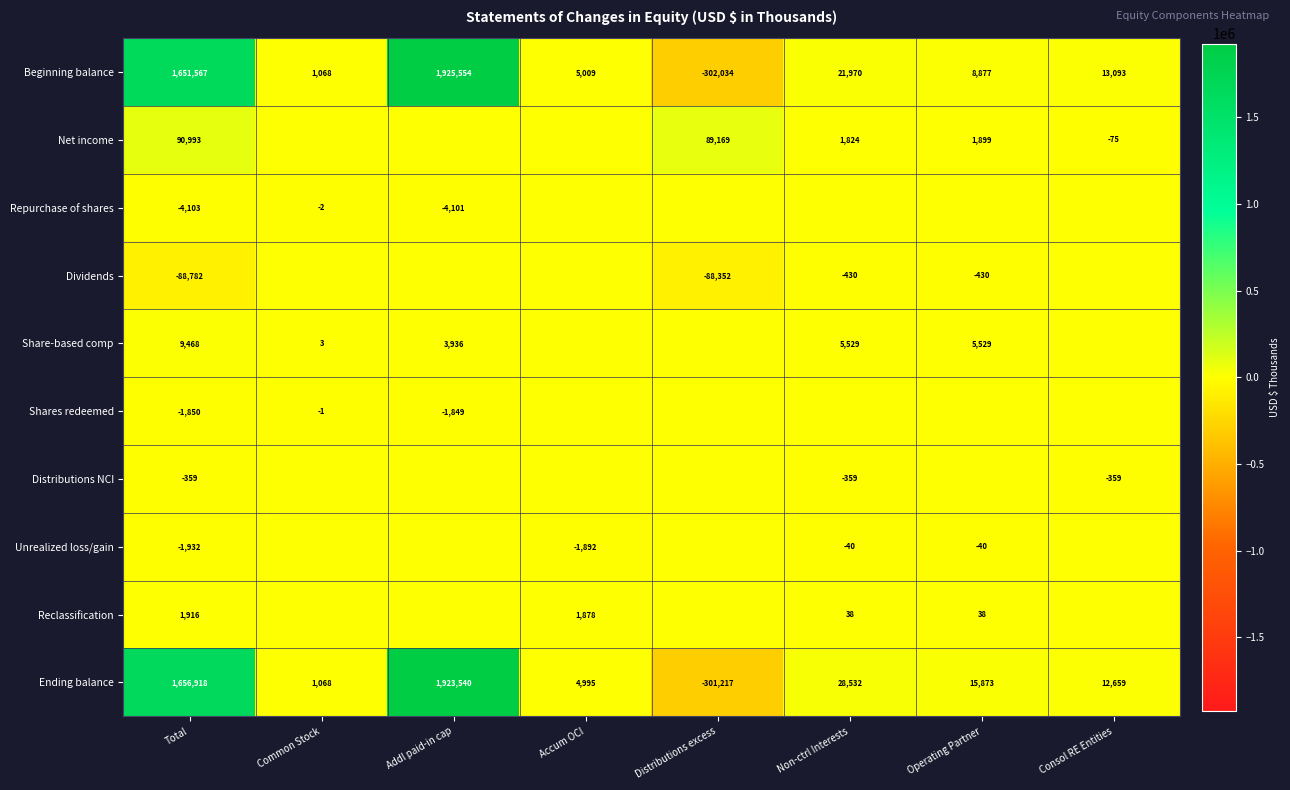

The Beginning balance series shows -302034 at Distributions excess. True or false?

True